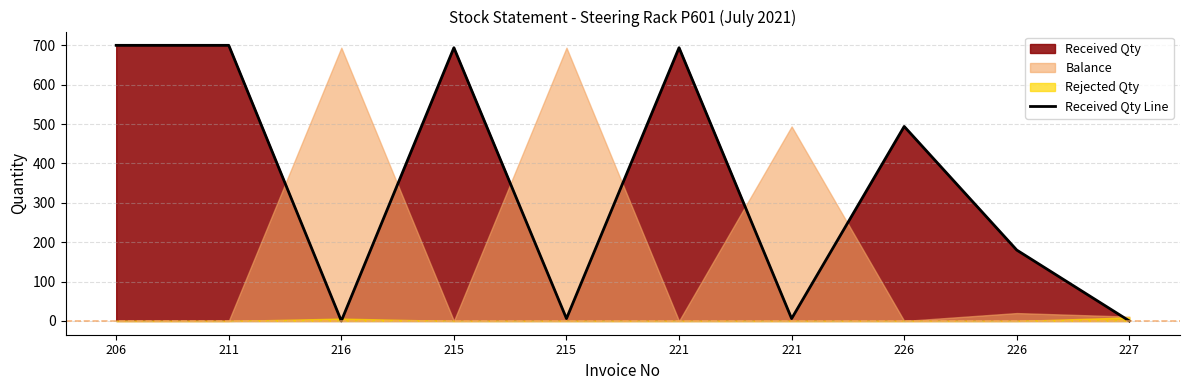

Where is the first local minimum?

216